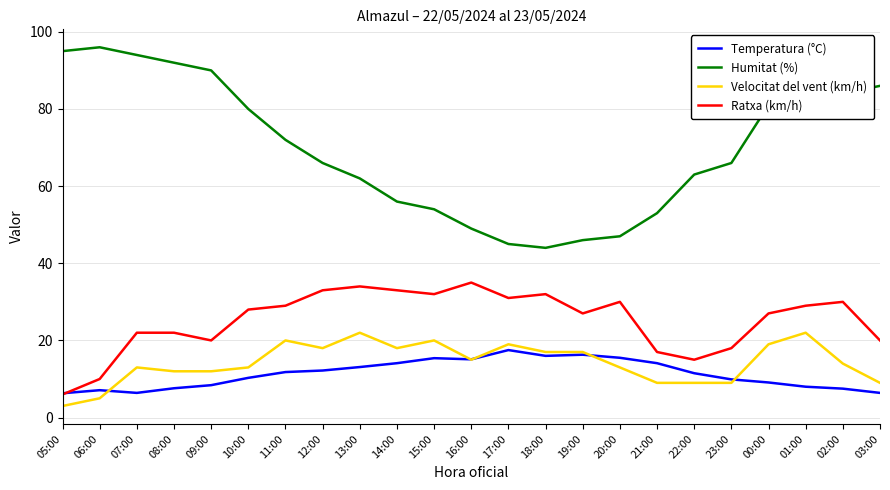

Where does the Temperatura (°C) series first go above 11?

11:00